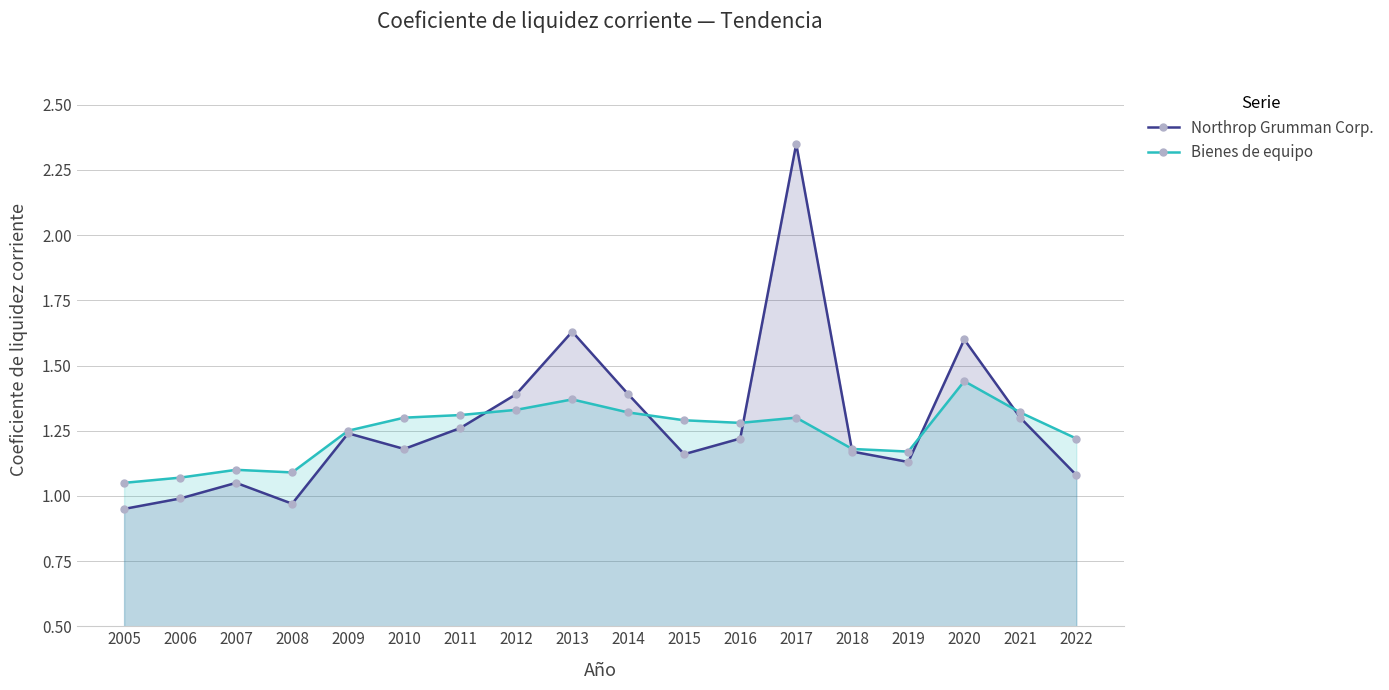

What is the total value across all series at 2012?

2.7